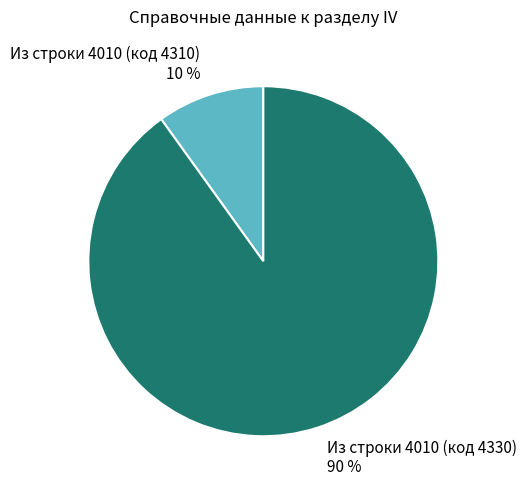

Is there any slice that represents more than half of the pie?

Yes